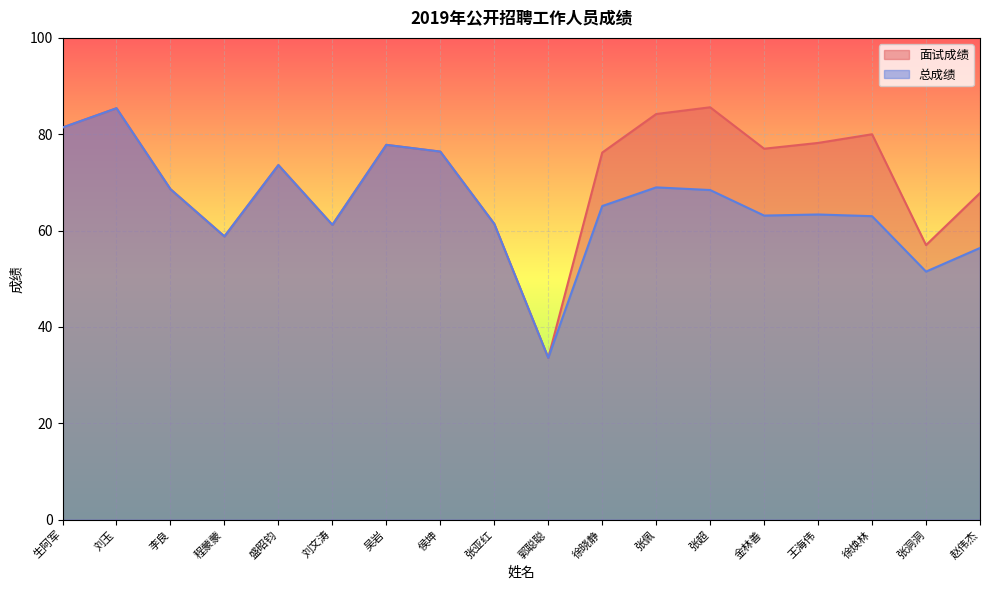

Where is the first local minimum for 面试成绩?

程蒙蒙